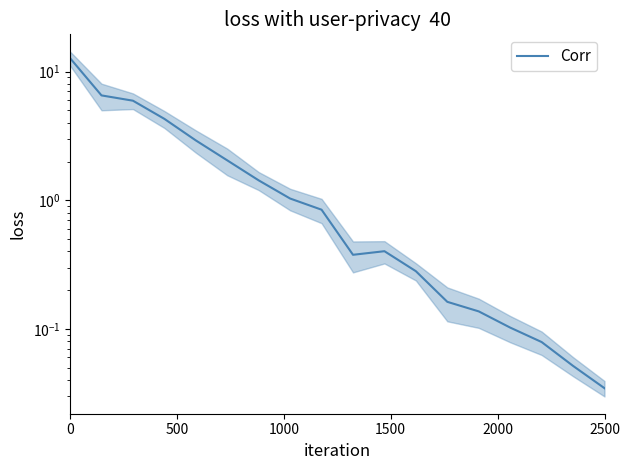

How many interior local peaks (higher than both neighbors) does the data have?

1